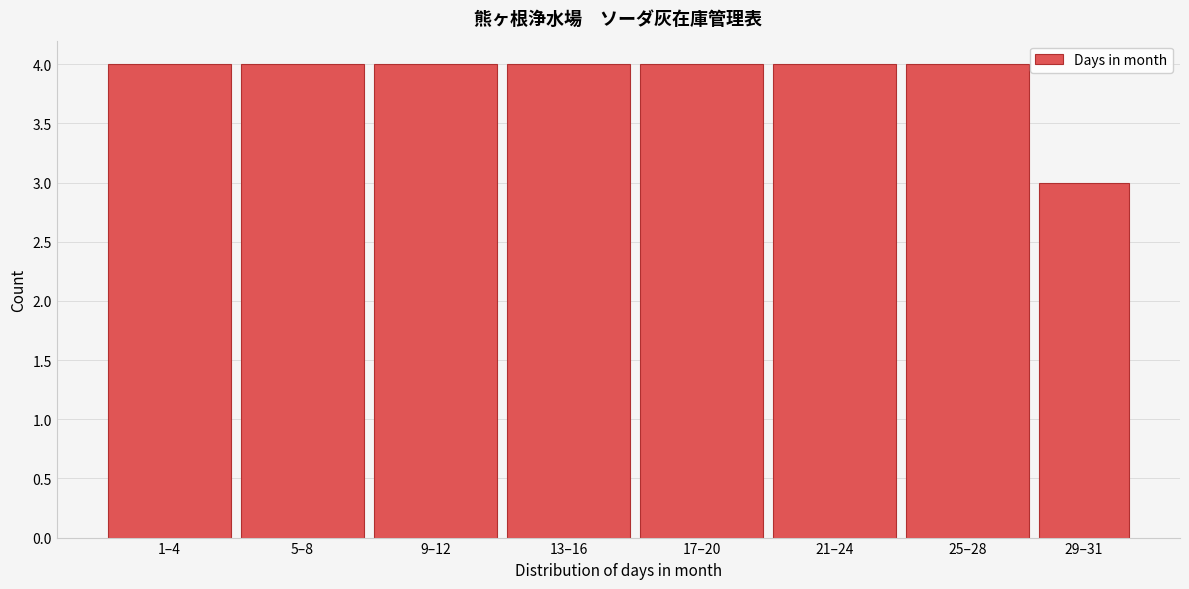

Reading left to right, extract all data points from this chart.

4	4	4	4	4	4	4	3